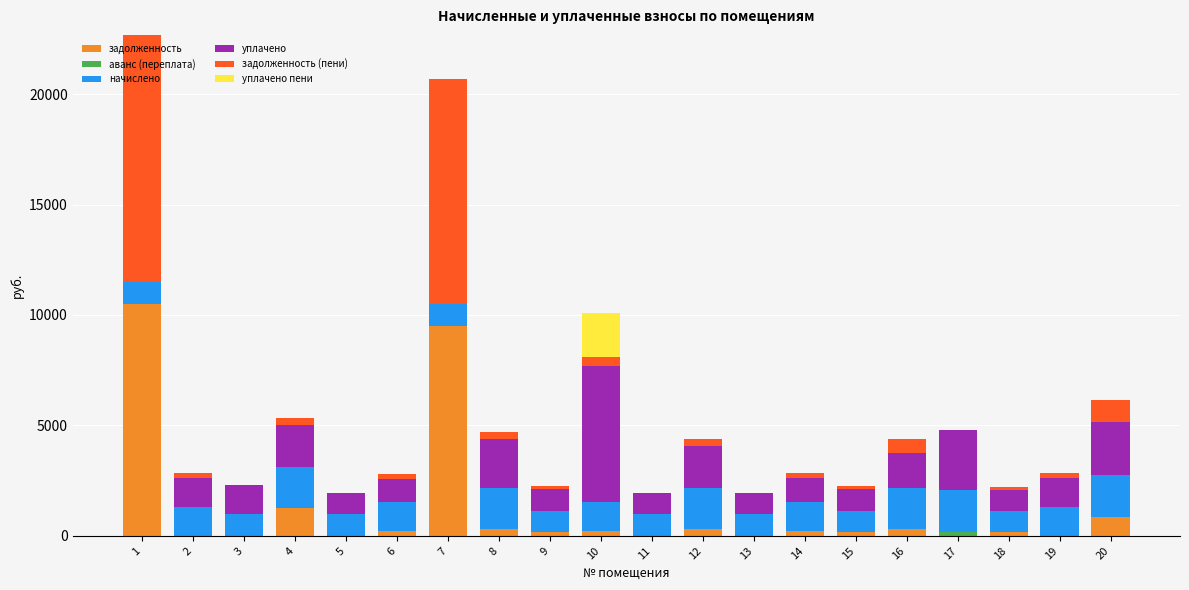

What is the sum of all задолженность values?

24248.7